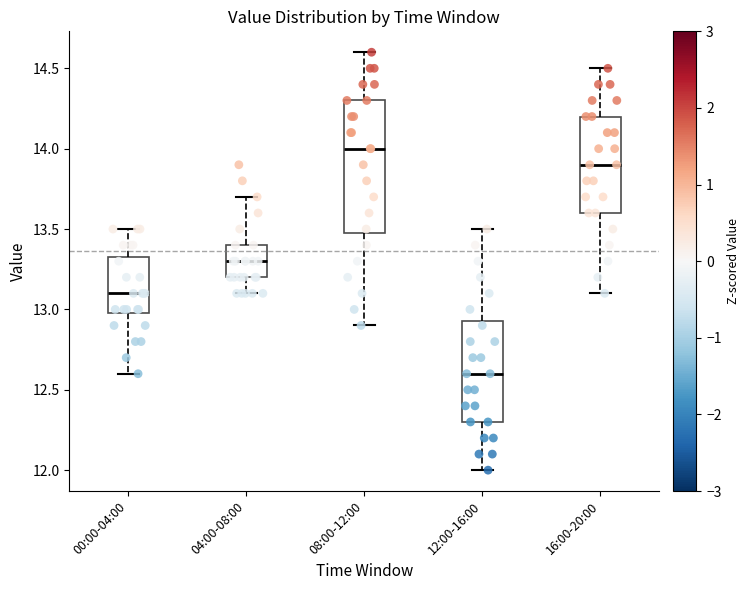

Where does the lower whisker of the box for 00:00-04:00 end on the y-axis? The values are not printed on the chart, so give them approximately, as read against the axis.

12.60